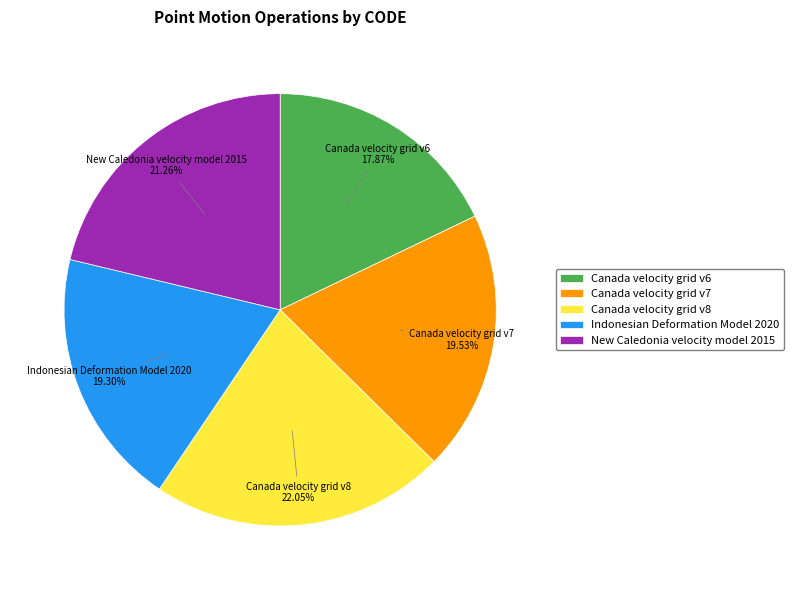

True or false: Canada velocity grid v8 accounts for 37% of the total.

False